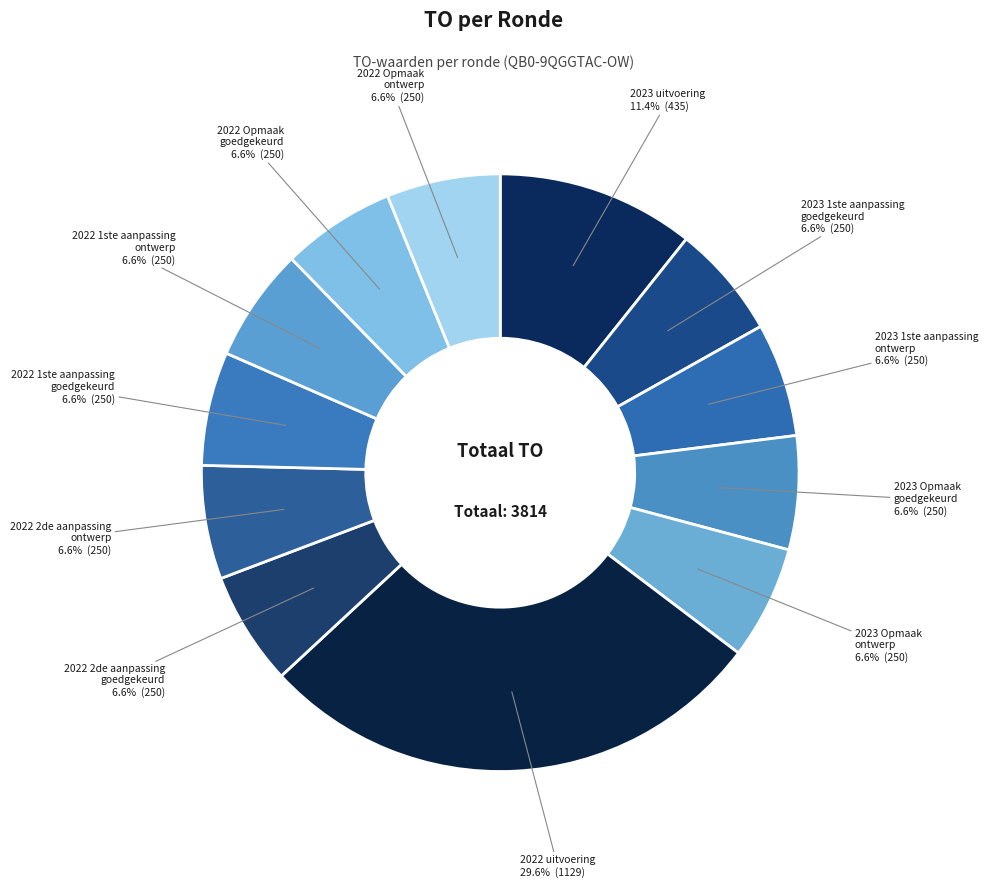

Rank the categories by value from highest to lowest.

2022 uitvoering, 2023 uitvoering, 2023 1ste aanpassing – goedgekeurd, 2023 1ste aanpassing – ontwerp, 2023 Opmaak – goedgekeurd, 2023 Opmaak - ontwerp, 2022 2de aanpassing – goedgekeurd, 2022 2de aanpassing – ontwerp, 2022 1ste aanpassing – goedgekeurd, 2022 1ste aanpassing – ontwerp, 2022 Opmaak - goedgekeurd, 2022 Opmaak - ontwerp